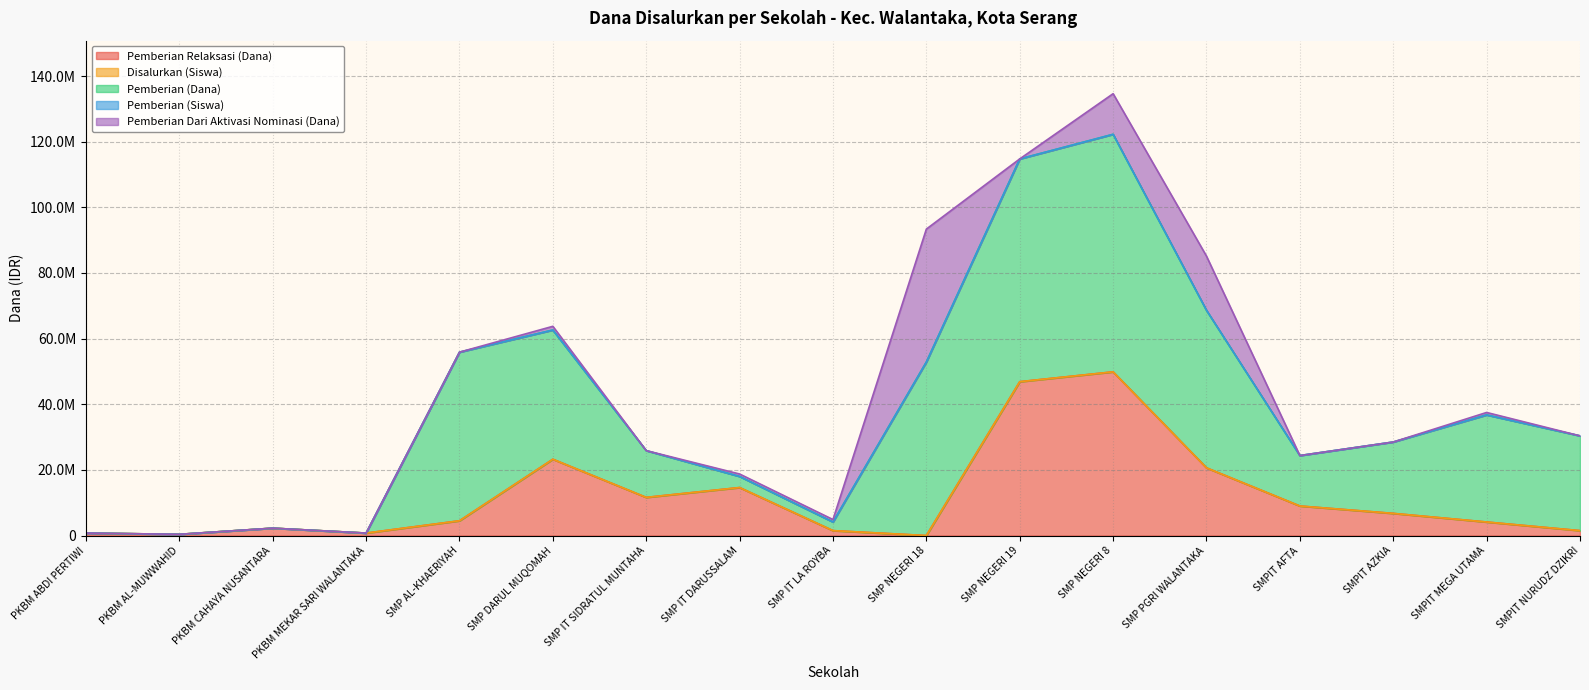

Reading right to left, extract all data points from this chart.

Pemberian Relaksasi (Dana): SMPIT NURUDZ DZIKRI=1500000	SMPIT MEGA UTAMA=4125000	SMPIT AZKIA=6750000	SMPIT AFTA=9000000	SMP PGRI WALANTAKA=20625000	SMP NEGERI 8=49875000	SMP NEGERI 19=46875000	SMP NEGERI 18=0	SMP IT LA ROYBA=1500000	SMP IT DARUSSALAM=14625000	SMP IT SIDRATUL MUNTAHA=11625000	SMP DARUL MUQOMAH=23250000	SMP AL-KHAERIYAH=4500000	PKBM MEKAR SARI WALANTAKA=750000	PKBM CAHAYA NUSANTARA=2250000	PKBM AL-MUWWAHID=375000	PKBM ABDI PERTIWI=750000
Disalurkan (Siswa): SMPIT NURUDZ DZIKRI=47	SMPIT MEGA UTAMA=55	SMPIT AZKIA=44	SMPIT AFTA=34	SMP PGRI WALANTAKA=138	SMP NEGERI 8=234	SMP NEGERI 19=164	SMP NEGERI 18=152	SMP IT LA ROYBA=10	SMP IT DARUSSALAM=30	SMP IT SIDRATUL MUNTAHA=42	SMP DARUL MUQOMAH=107	SMP AL-KHAERIYAH=84	PKBM MEKAR SARI WALANTAKA=2	PKBM CAHAYA NUSANTARA=6	PKBM AL-MUWWAHID=1	PKBM ABDI PERTIWI=1
Pemberian (Dana): SMPIT NURUDZ DZIKRI=28875000	SMPIT MEGA UTAMA=32625000	SMPIT AZKIA=21750000	SMPIT AFTA=15375000	SMP PGRI WALANTAKA=48000000	SMP NEGERI 8=72375000	SMP NEGERI 19=67875000	SMP NEGERI 18=52875000	SMP IT LA ROYBA=2625000	SMP IT DARUSSALAM=3375000	SMP IT SIDRATUL MUNTAHA=14250000	SMP DARUL MUQOMAH=39375000	SMP AL-KHAERIYAH=51375000	PKBM MEKAR SARI WALANTAKA=0	PKBM CAHAYA NUSANTARA=0	PKBM AL-MUWWAHID=0	PKBM ABDI PERTIWI=0
Pemberian (Siswa): SMPIT NURUDZ DZIKRI=43	SMPIT MEGA UTAMA=44	SMPIT AZKIA=35	SMPIT AFTA=22	SMP PGRI WALANTAKA=76	SMP NEGERI 8=122	SMP NEGERI 19=101	SMP NEGERI 18=86	SMP IT LA ROYBA=5	SMP IT DARUSSALAM=7	SMP IT SIDRATUL MUNTAHA=26	SMP DARUL MUQOMAH=64	SMP AL-KHAERIYAH=78	PKBM MEKAR SARI WALANTAKA=0	PKBM CAHAYA NUSANTARA=0	PKBM AL-MUWWAHID=0	PKBM ABDI PERTIWI=0
Pemberian Dari Aktivasi Nominasi (Dana): SMPIT NURUDZ DZIKRI=0	SMPIT MEGA UTAMA=750000	SMPIT AZKIA=0	SMPIT AFTA=0	SMP PGRI WALANTAKA=16500000	SMP NEGERI 8=12375000	SMP NEGERI 19=0	SMP NEGERI 18=40500000	SMP IT LA ROYBA=750000	SMP IT DARUSSALAM=750000	SMP IT SIDRATUL MUNTAHA=0	SMP DARUL MUQOMAH=1125000	SMP AL-KHAERIYAH=0	PKBM MEKAR SARI WALANTAKA=0	PKBM CAHAYA NUSANTARA=0	PKBM AL-MUWWAHID=0	PKBM ABDI PERTIWI=0